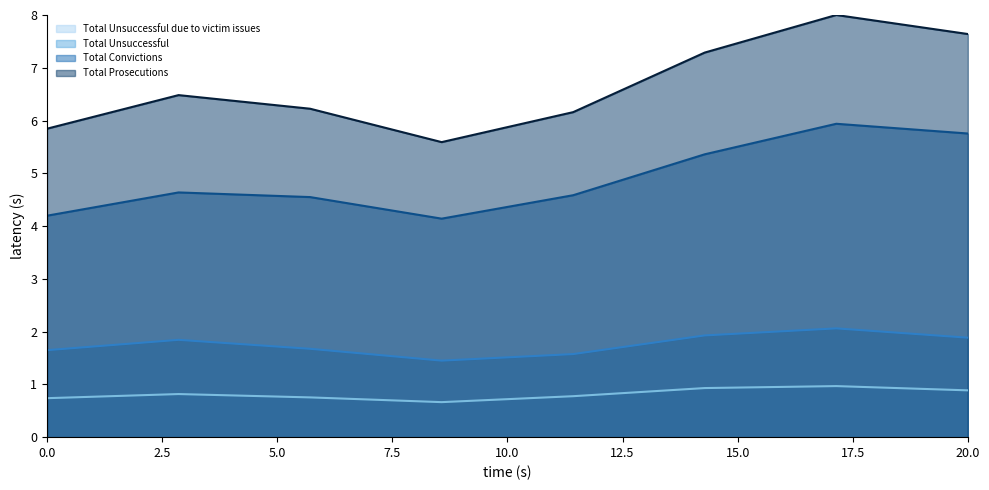

How many lines are shown in the chart?

4